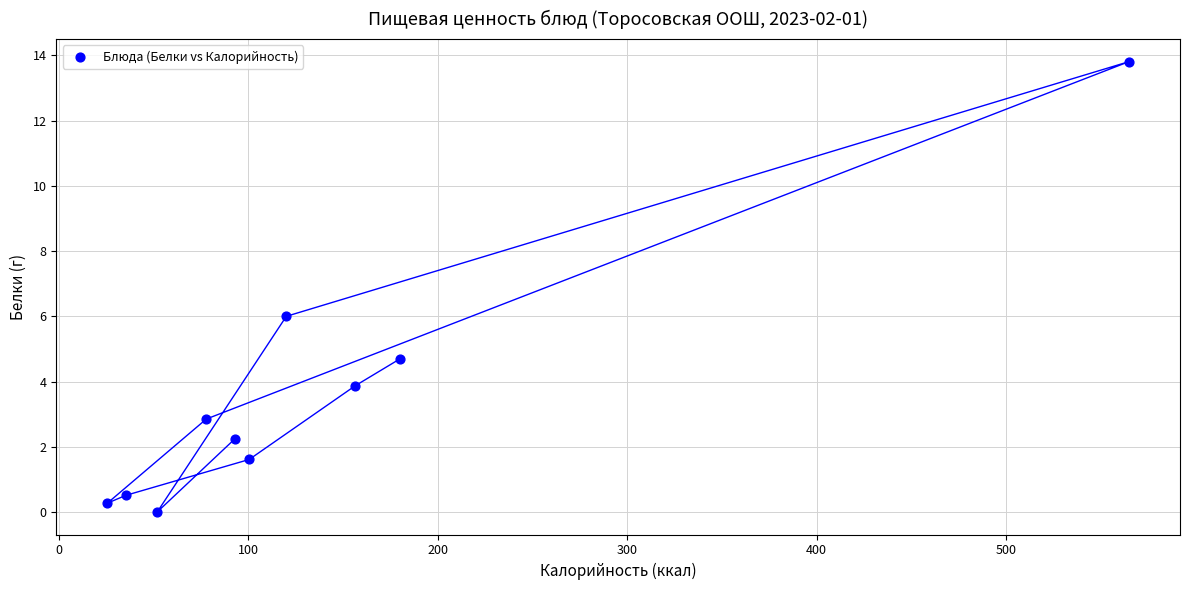

What is the range of Y values (max minus min)?

13.8